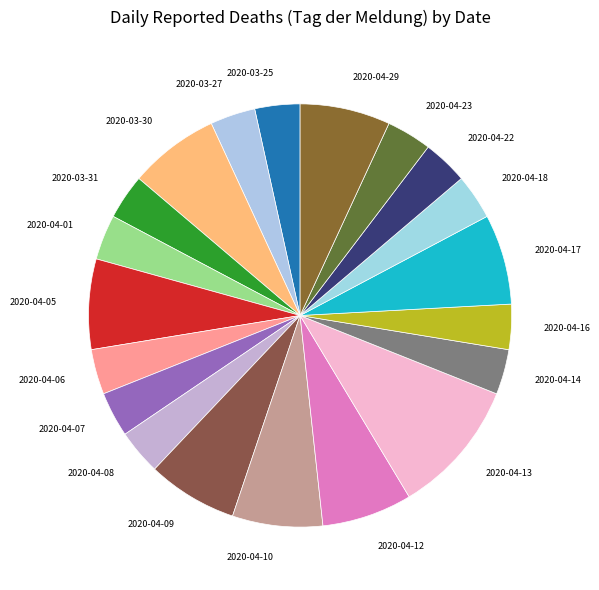

Count the number of slices in the pie.

20